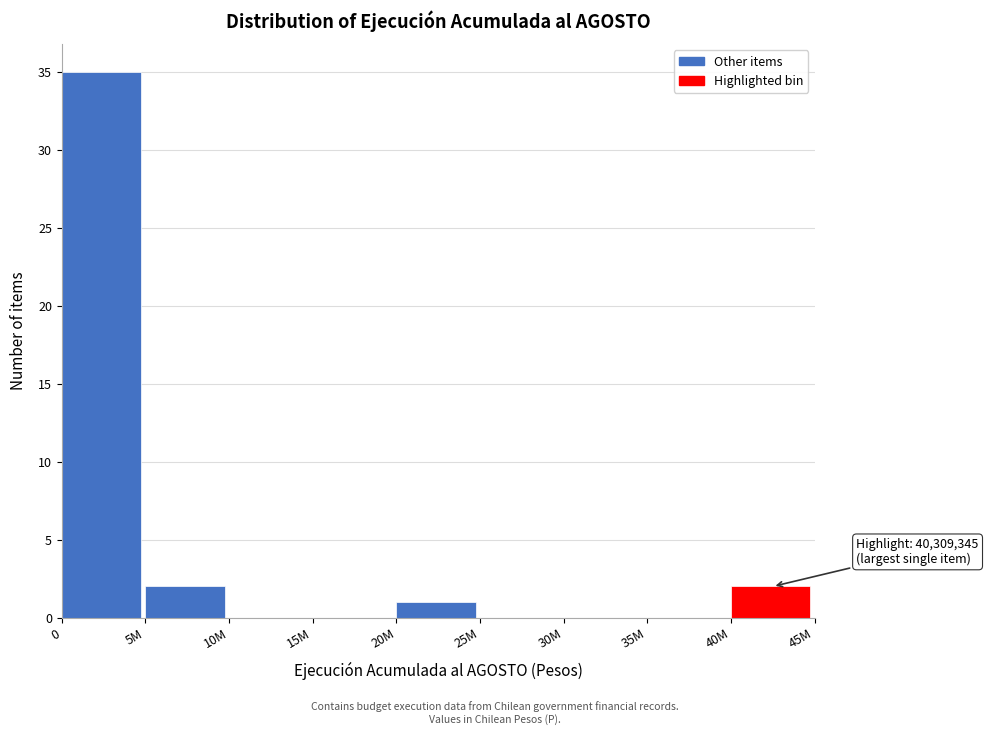

Reading right to left, list all the values displayed in this chart.

40M=2	35M=0	30M=0	25M=0	20M=1	15M=0	10M=0	5M=2	0=35